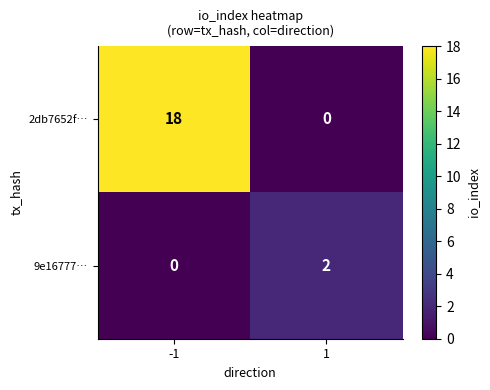

What is the average value of the 2db7652f… series?

9